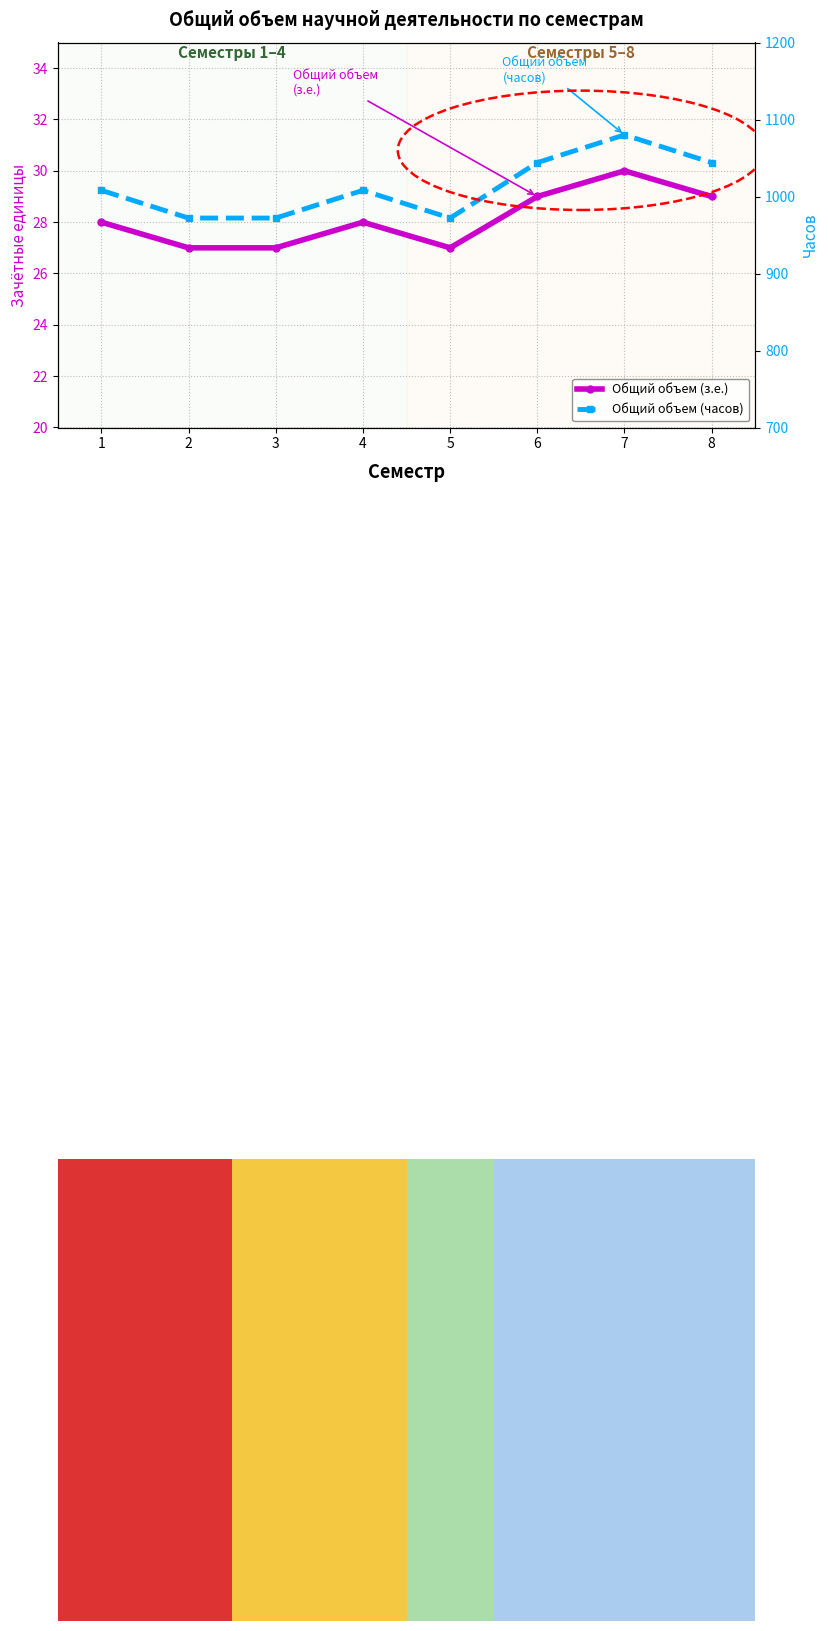

Which series has the largest total across all categories?

Общий объем (часов)